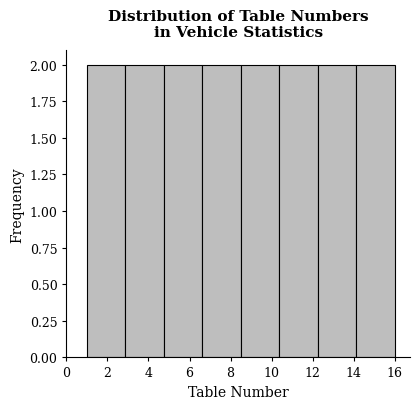

Reading left to right, list every bar in this chart as the range it spans on the x-axis followed by its height. Neither the bar edges nor the heights are printed on the chart, so give them approximately, as read against the axes.

1.0 to 2.8: 2
2.8 to 4.8: 2
4.8 to 6.6: 2
6.6 to 8.6: 2
8.6 to 10.4: 2
10.4 to 12.2: 2
12.2 to 14.2: 2
14.2 to 16.0: 2